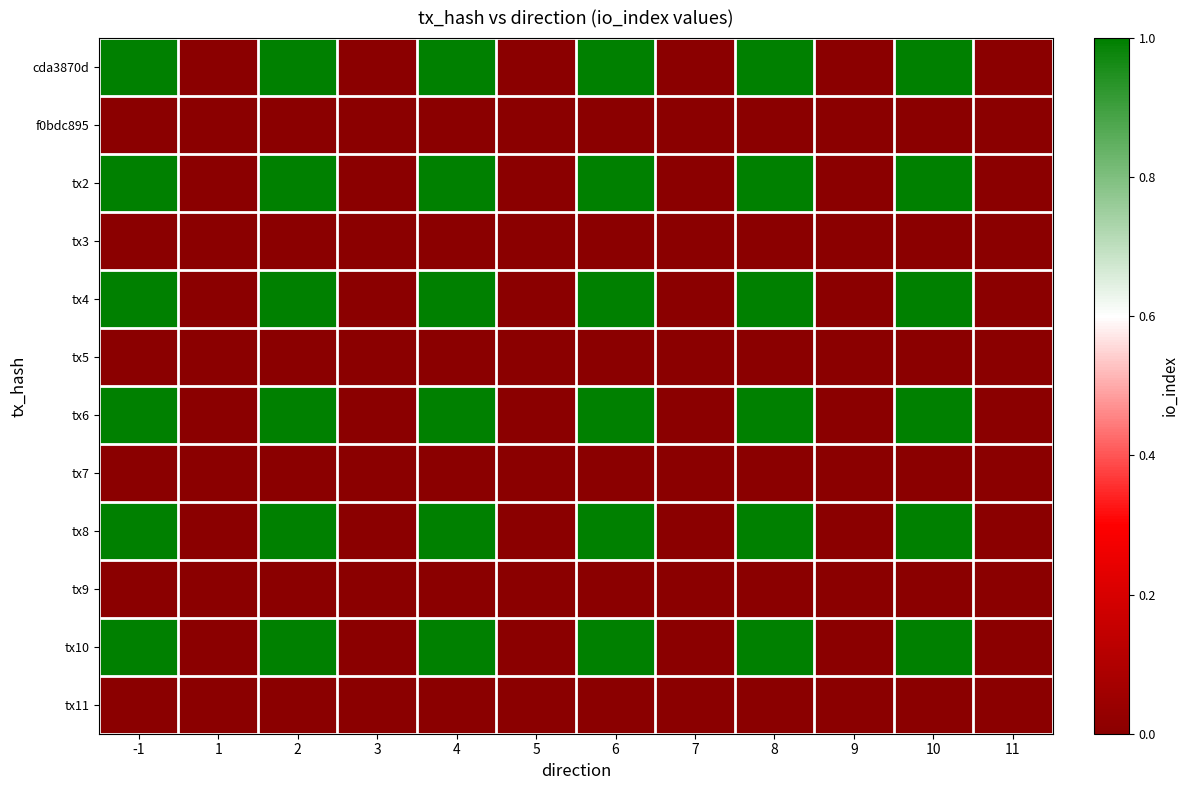

How many series are shown in this chart?

12